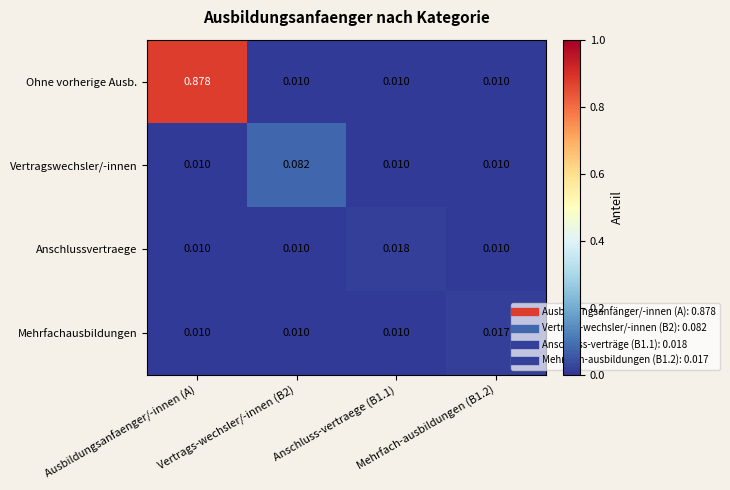

Rank the series by their maximum value, from lowest to highest.

Mehrfachausbildungen, Anschlussvertraege, Vertragswechsler/-innen, Ohne vorherige Ausb.